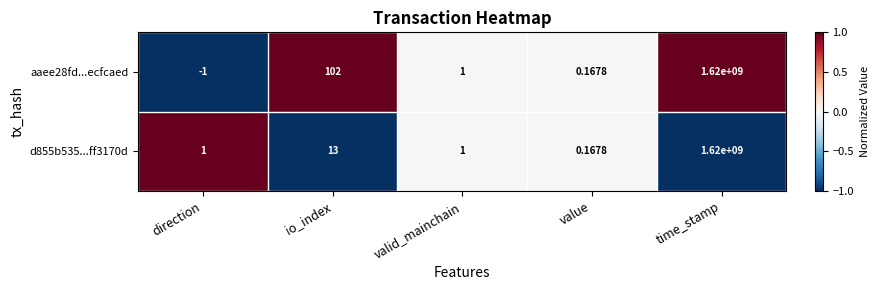

At which label is d855b535...ff3170d closest to 810000000?

io_index